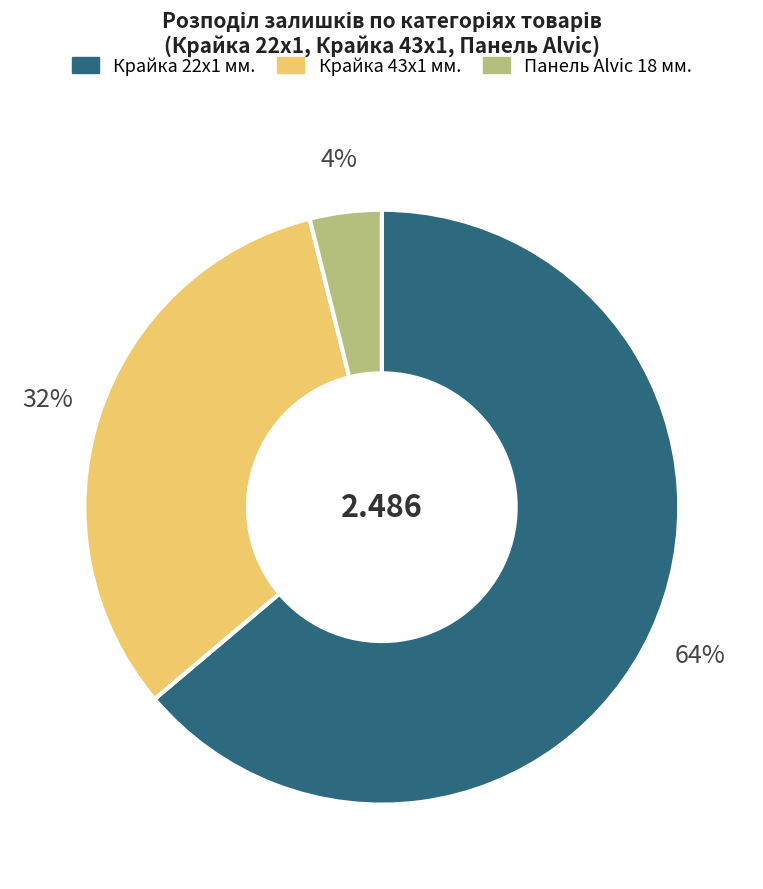

Do Крайка 43x1 мм. and Панель Alvic 18 мм. together represent more than half of the pie?

No